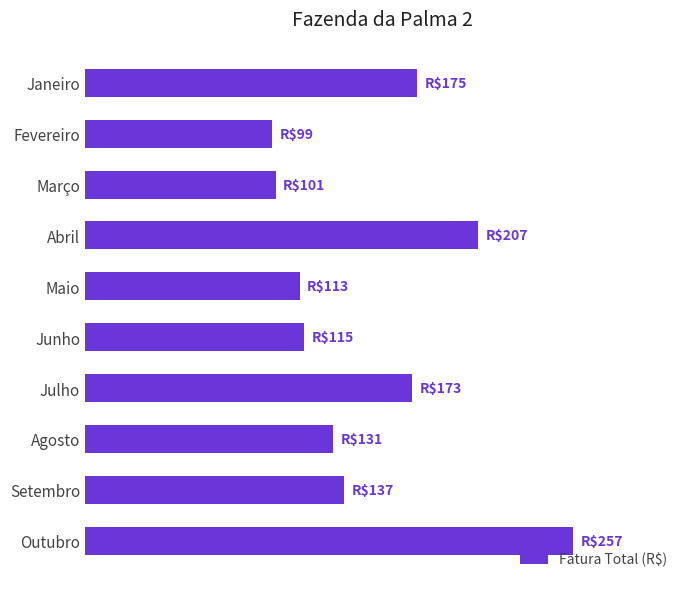

Where is the data nearest to the value 177?

Janeiro